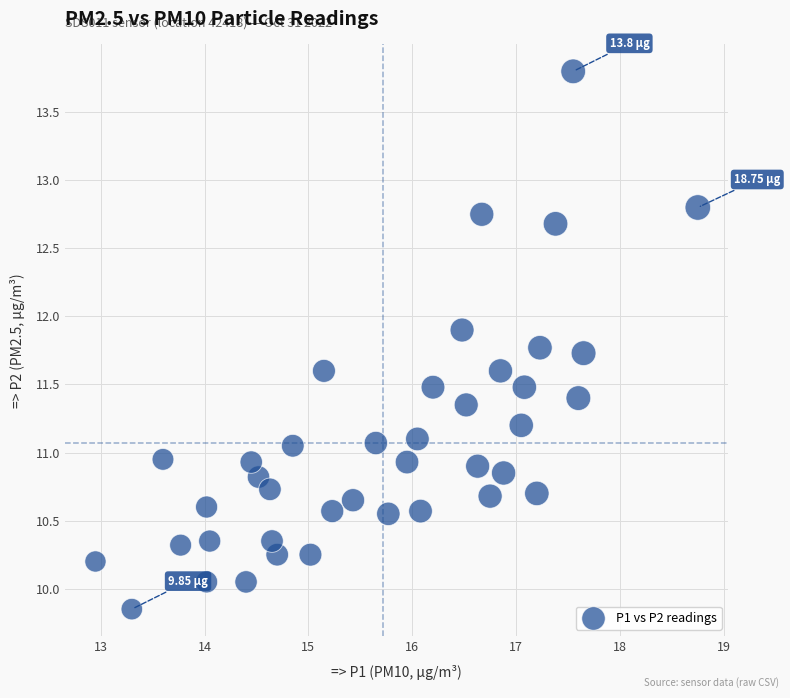

What is the range of X values (max minus min)?

5.8